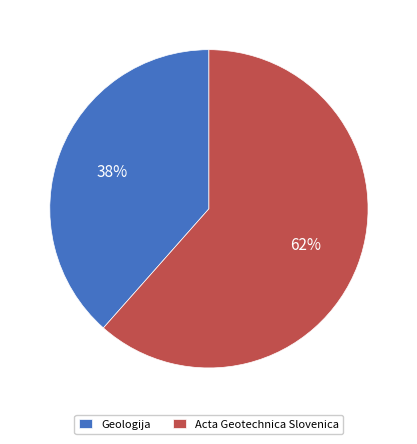

To the nearest percent, what is the combined percentage of Geologija and Acta Geotechnica Slovenica?

100%